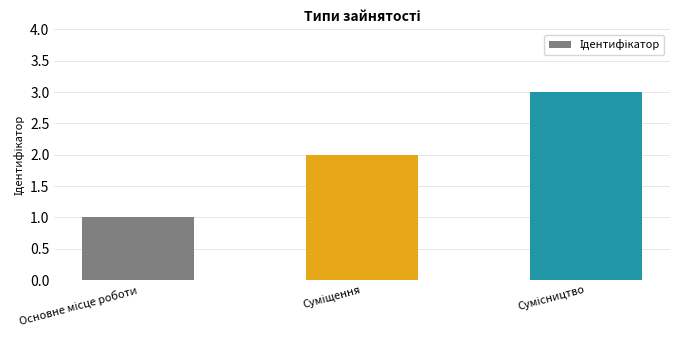

What is the greatest value displayed?

3